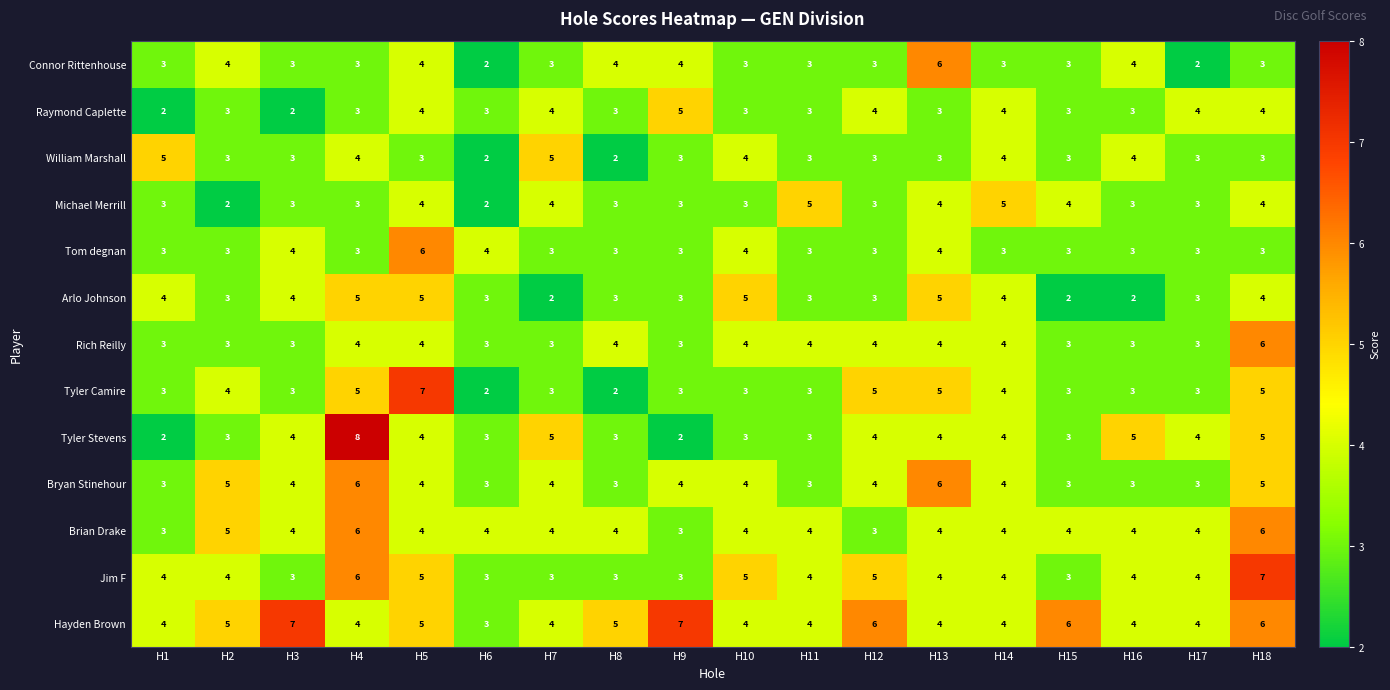

At which label does Tyler Camire reach its peak?

H5